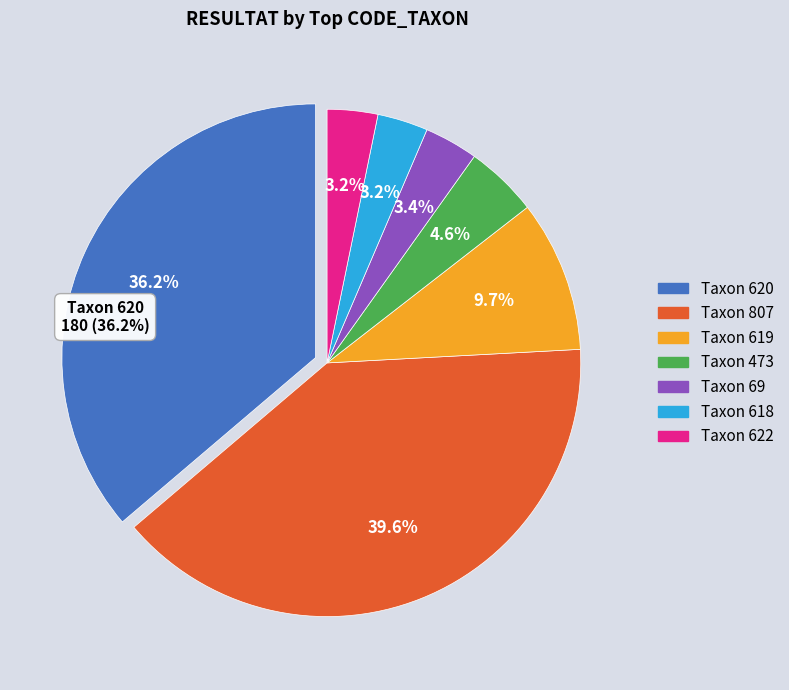

Is there any slice that represents more than half of the pie?

No